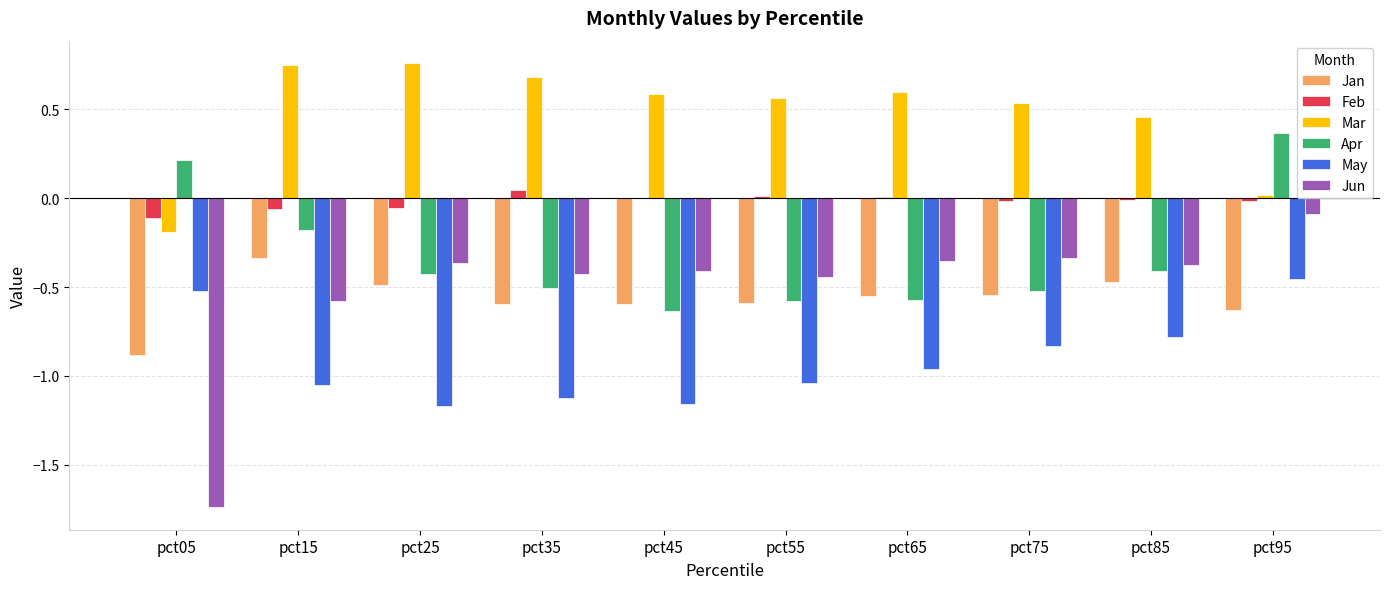

How many categories are shown in the chart?

10